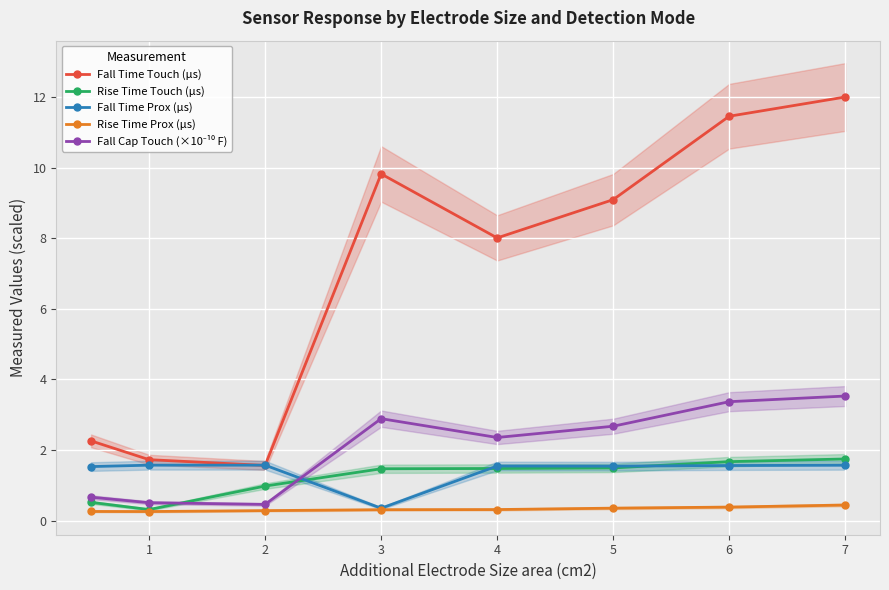

Which series has the widest spread of values?

Fall Time Touch (µs)